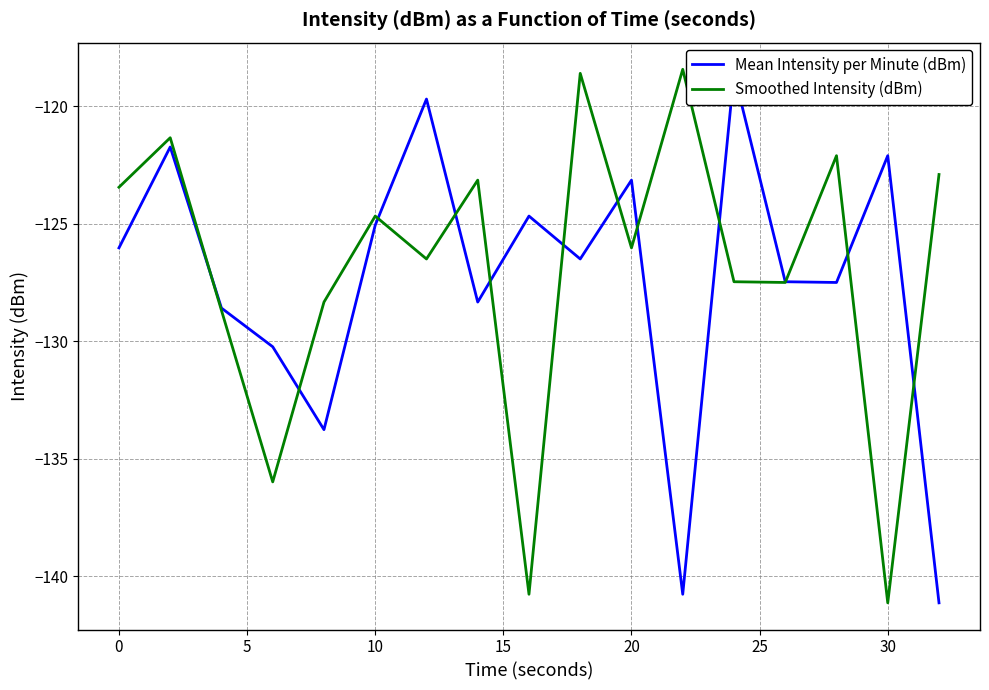

True or false: Smoothed Intensity (dBm) has a value of -216.2 at 10.

False